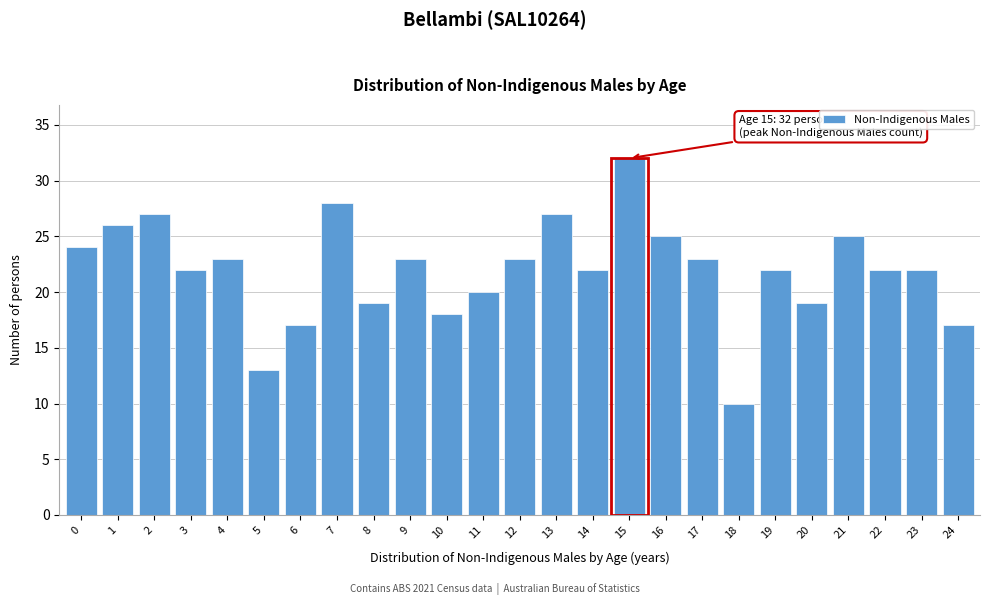

Reading left to right, transcribe all the data shown in this chart.

0=24	1=26	2=27	3=22	4=23	5=13	6=17	7=28	8=19	9=23	10=18	11=20	12=23	13=27	14=22	15=32	16=25	17=23	18=10	19=22	20=19	21=25	22=22	23=22	24=17